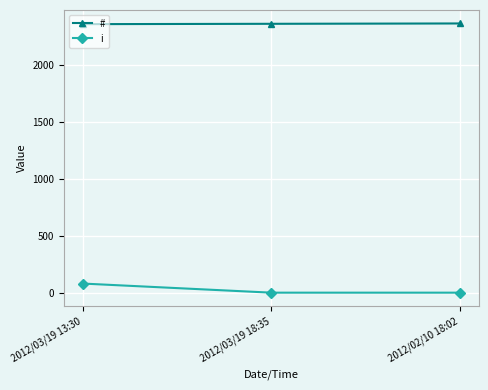

How many lines are shown in the chart?

2